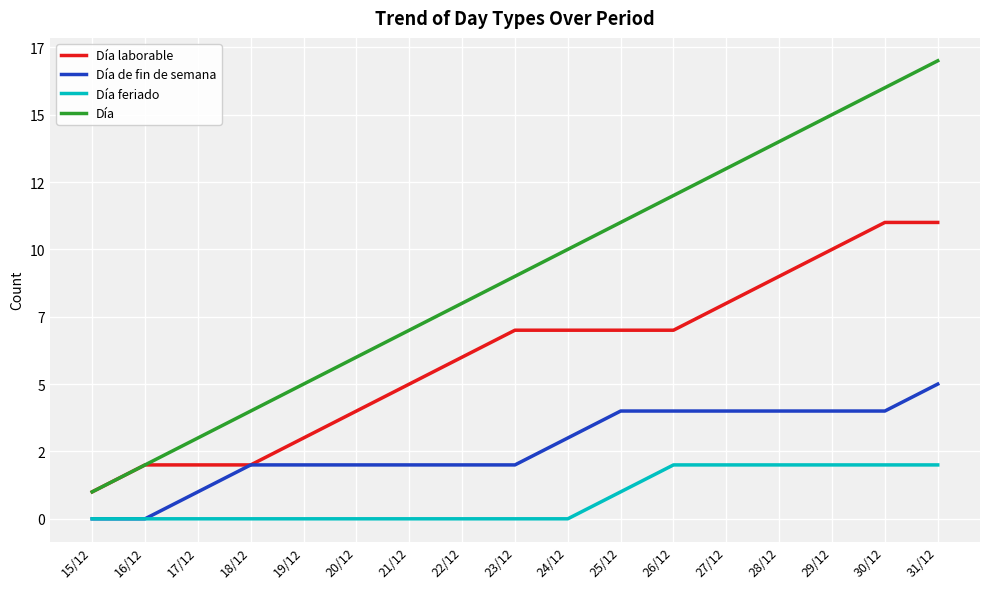

Which series has the largest range (max minus min)?

Día